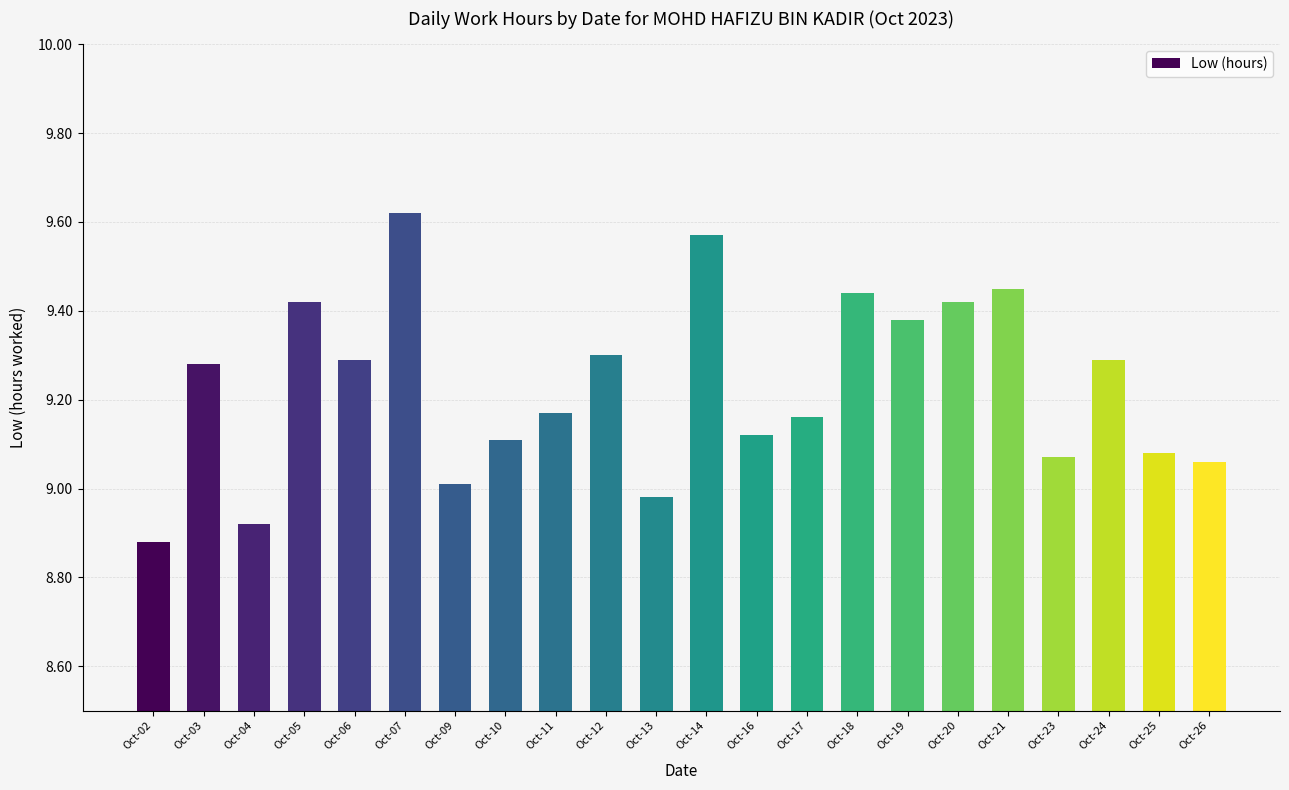

At which category does the chart reach its minimum across all series?

Oct-02